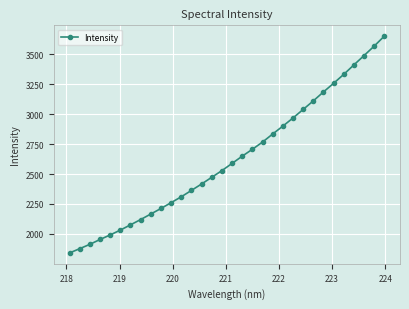

What is the greatest value displayed?

3651.9